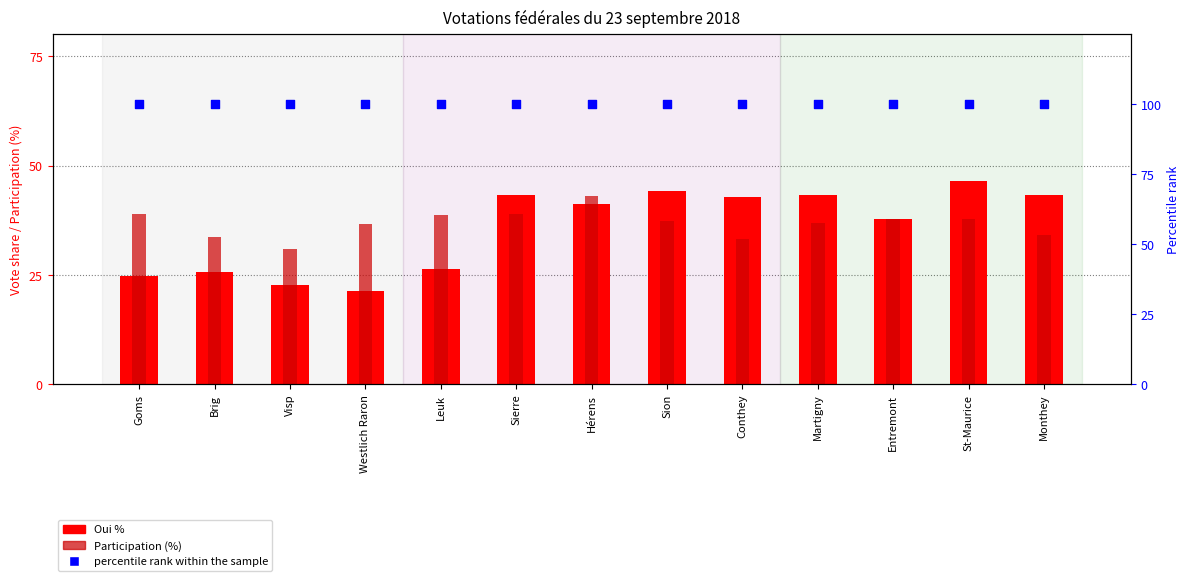

Is the value of Participation (%) at St-Maurice greater than the value of percentile rank within the sample at Sion?

No